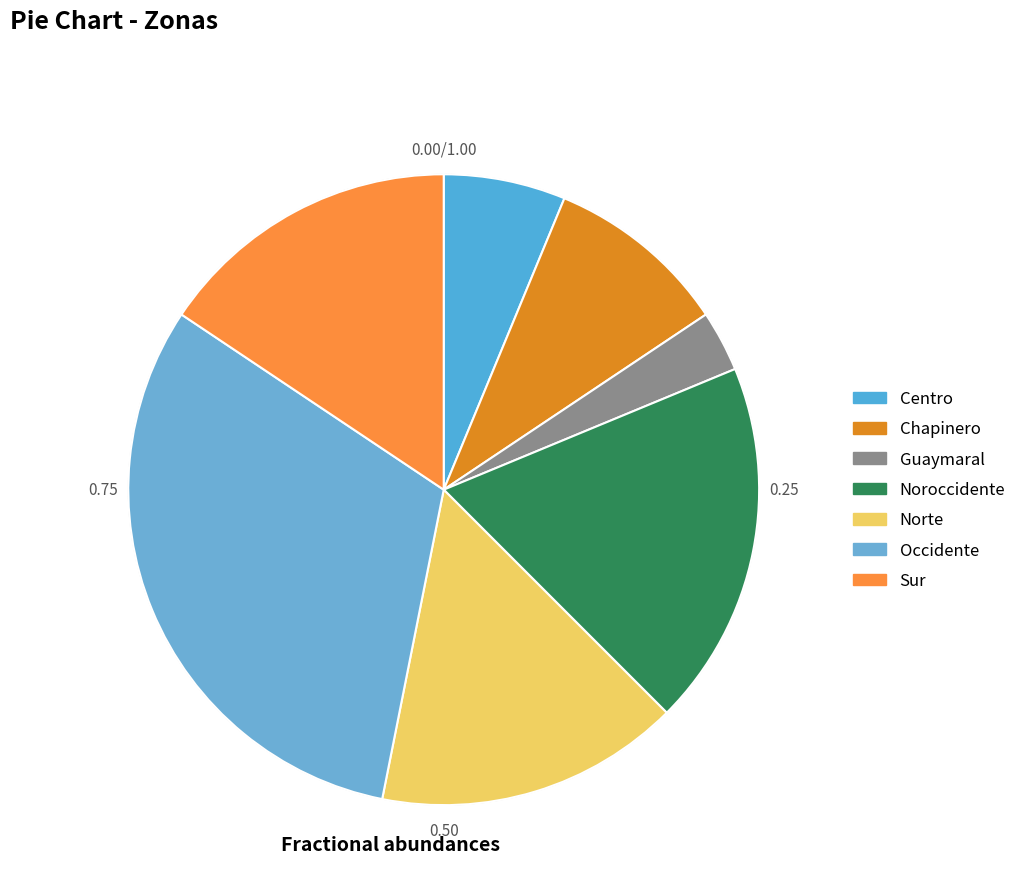

Does Chapinero account for over 50% of the chart?

No